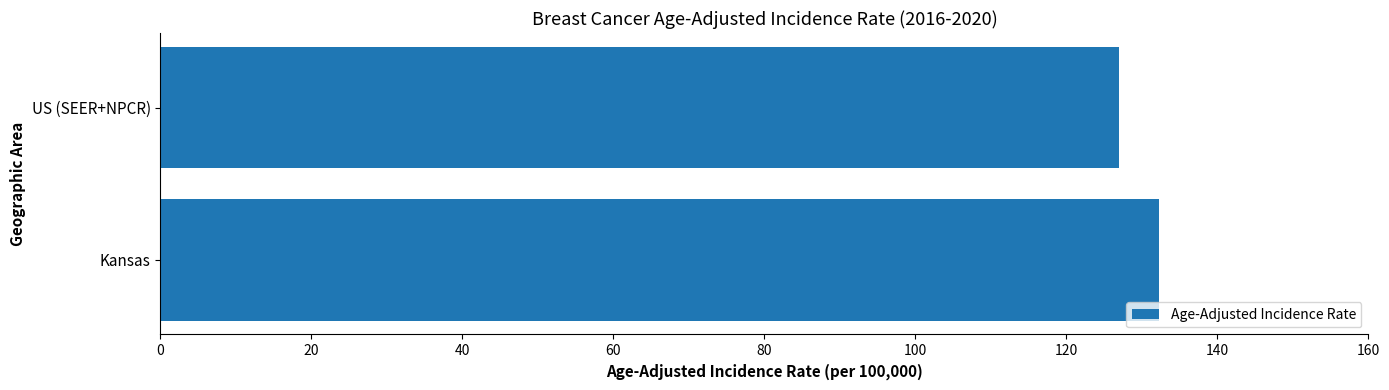

What is the sum of all values?

259.3